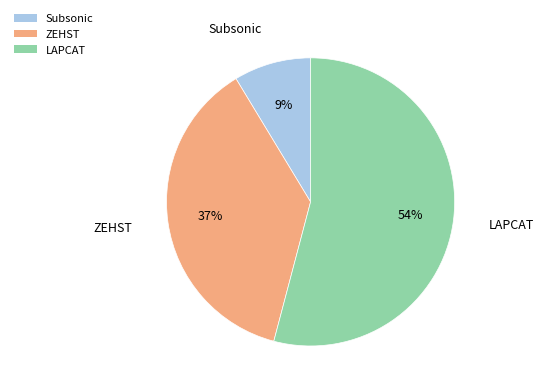

How many slices are in this pie chart?

3